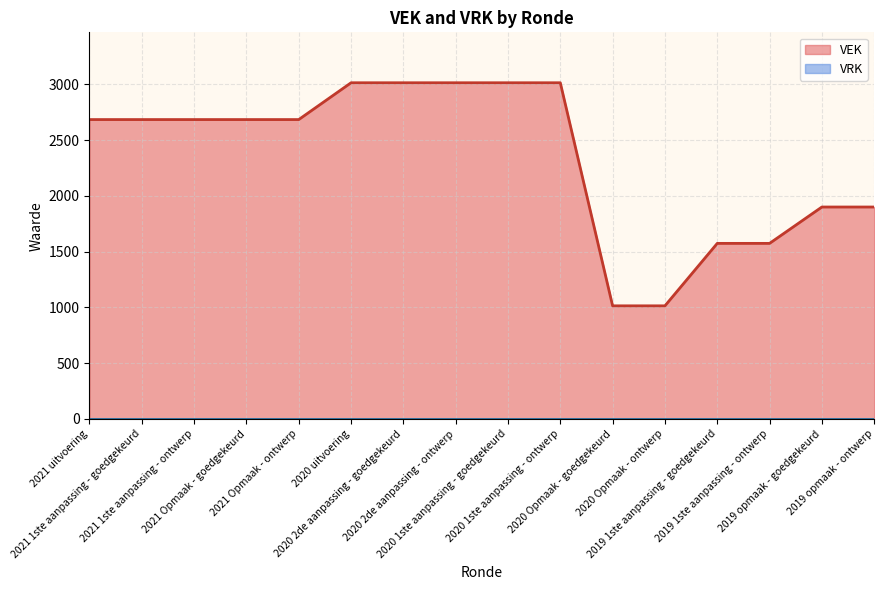

What is the greatest value displayed?

3014